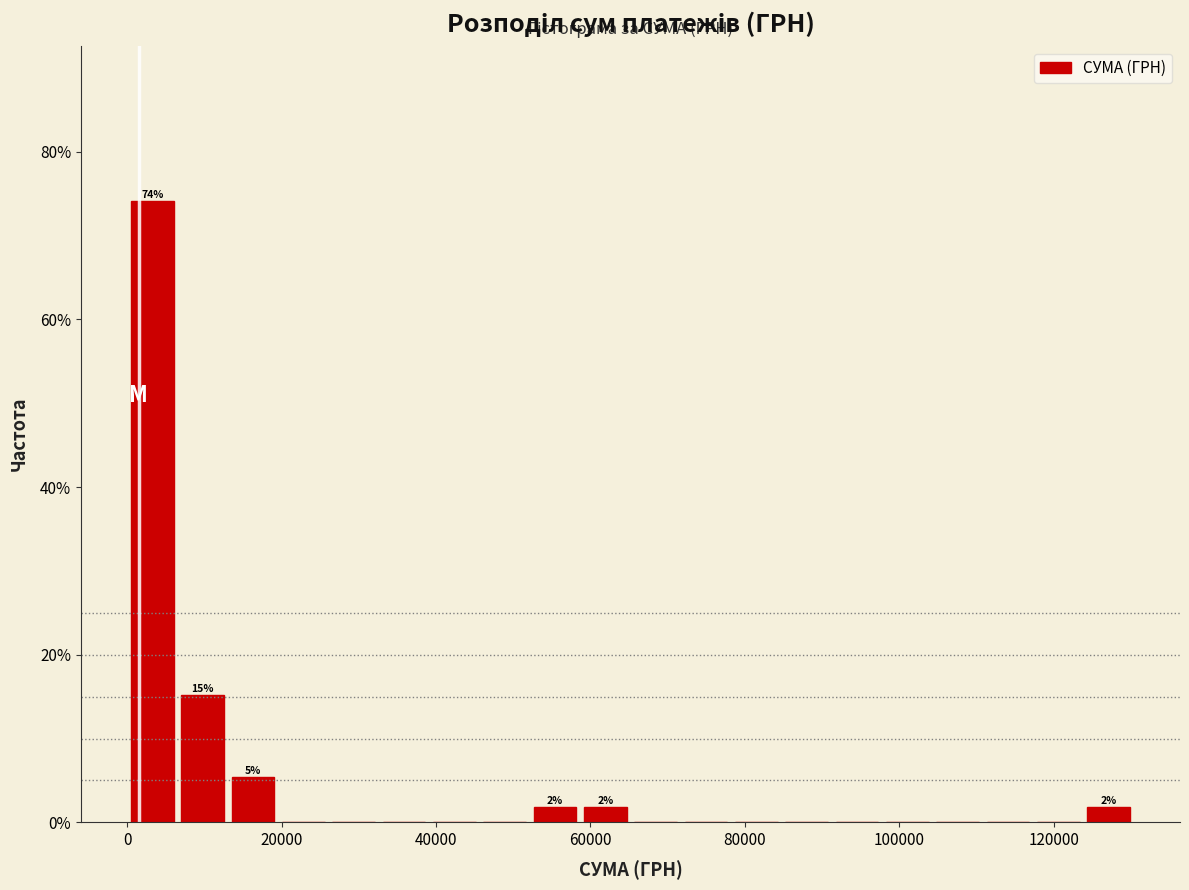

Read against the x-axis, roughly where is the centre of the tallest bar?

4000